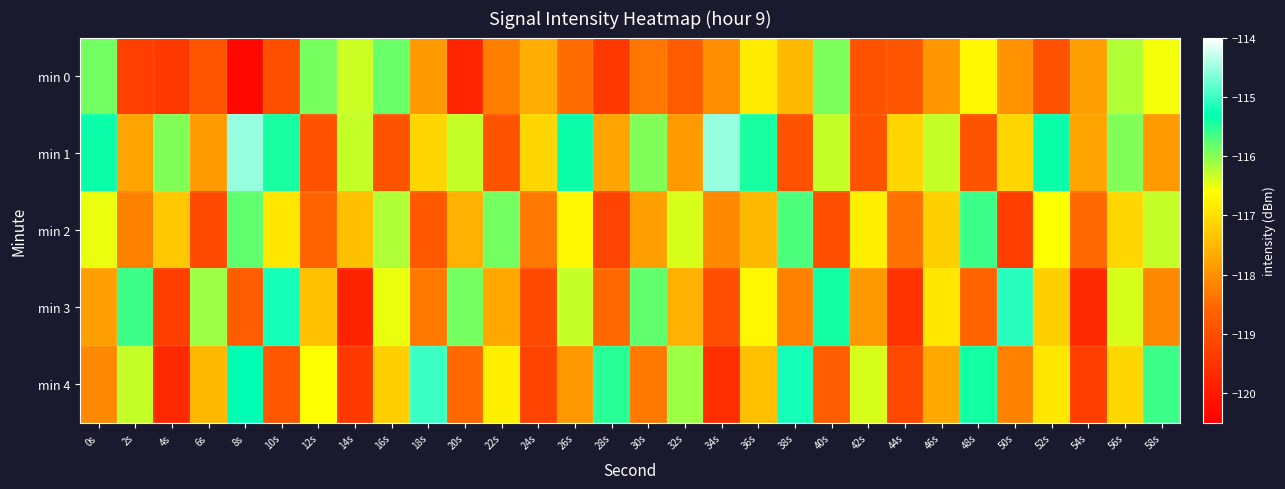

What is the total value across all series at 12s?

-587.4